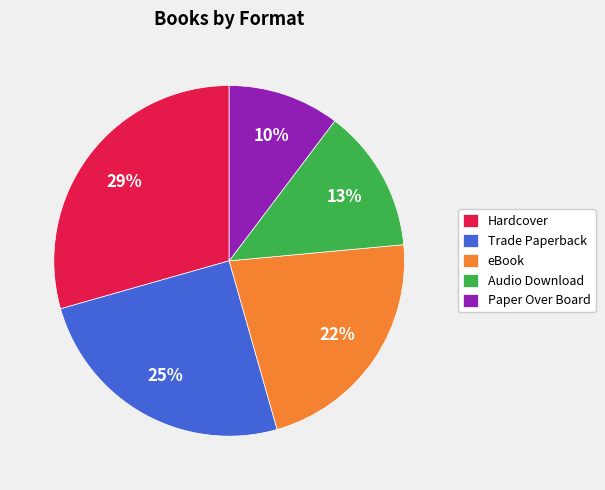

Which category has the biggest portion of the pie?

Hardcover